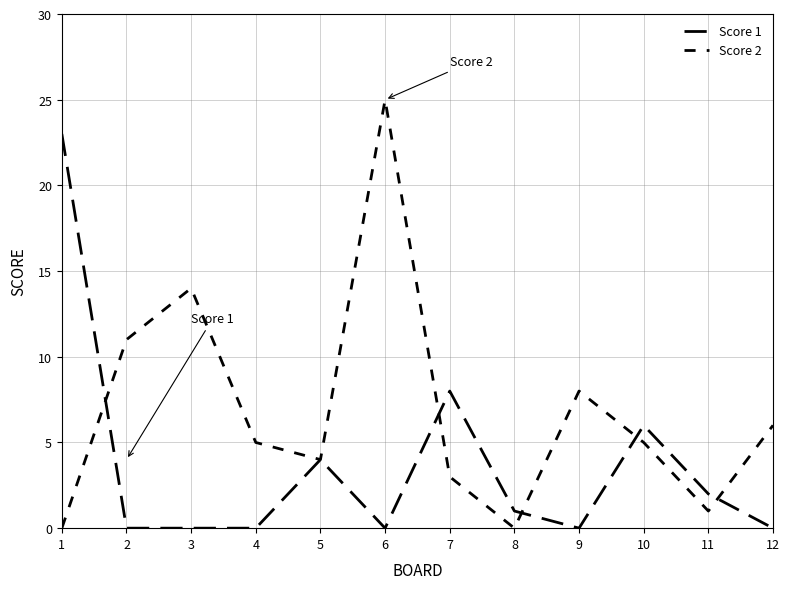

Reading right to left, extract all data points from this chart.

Score 1: 12=0	11=2	10=6	9=0	8=1	7=8	6=0	5=4	4=0	3=0	2=0	1=23
Score 2: 12=6	11=1	10=5	9=8	8=0	7=3	6=25	5=4	4=5	3=14	2=11	1=0